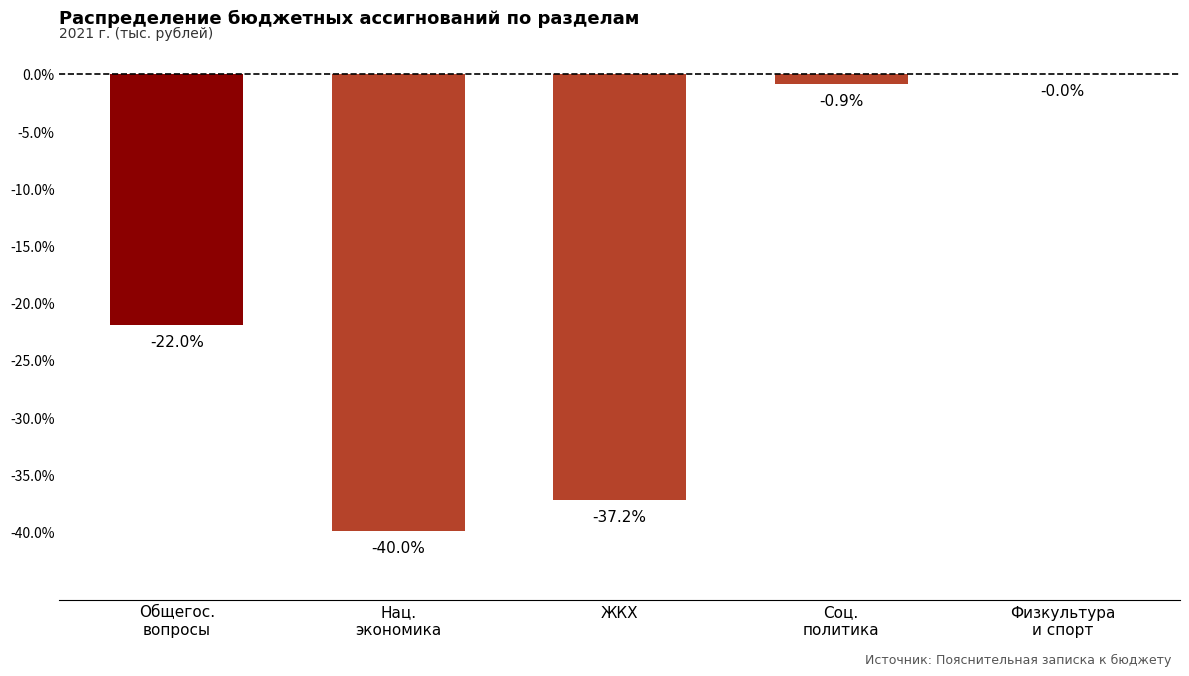

Reading left to right, transcribe all the data shown in this chart.

Общегос.
вопросы=-22.0	Нац.
экономика=-40.0	ЖКХ=-37.2	Соц.
политика=-0.9	Физкультура
и спорт=0.0